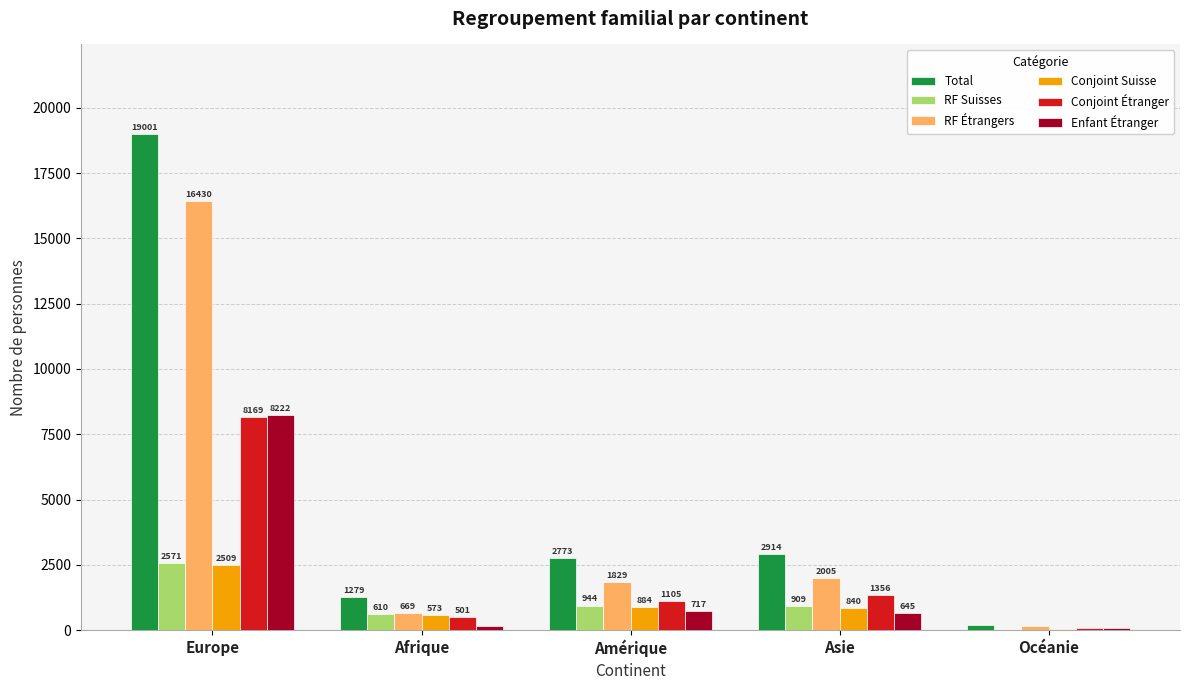

What is the sum of the RF Suisses values at Amérique and Europe?

3515